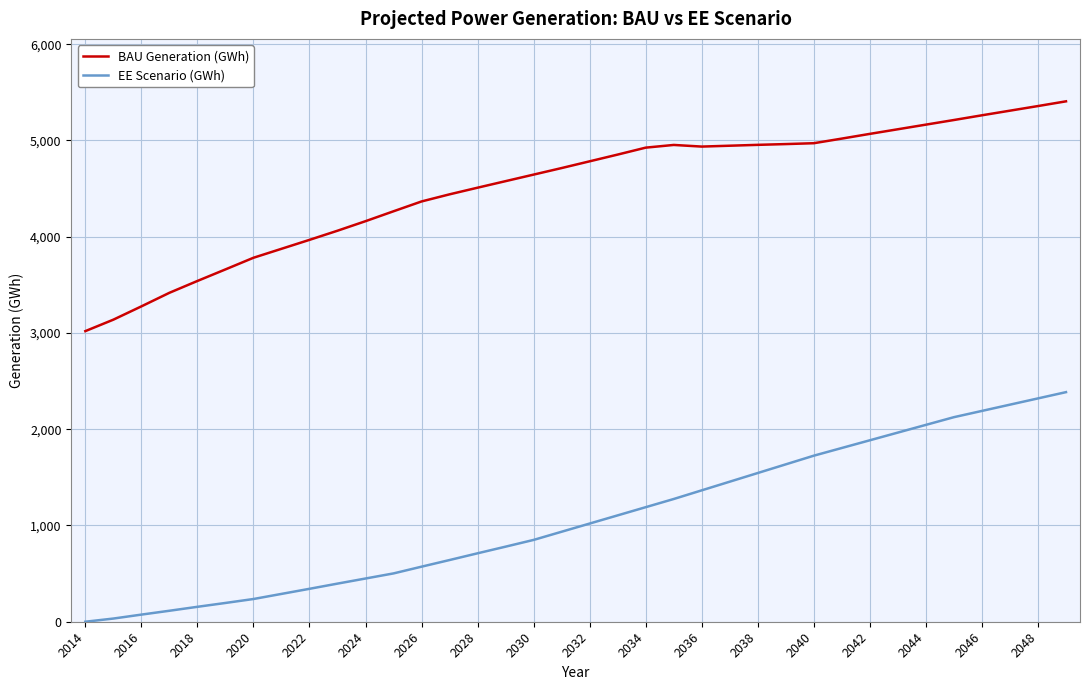

What is the difference between the maximum and minimum values in the EE Scenario (GWh) series?

2385